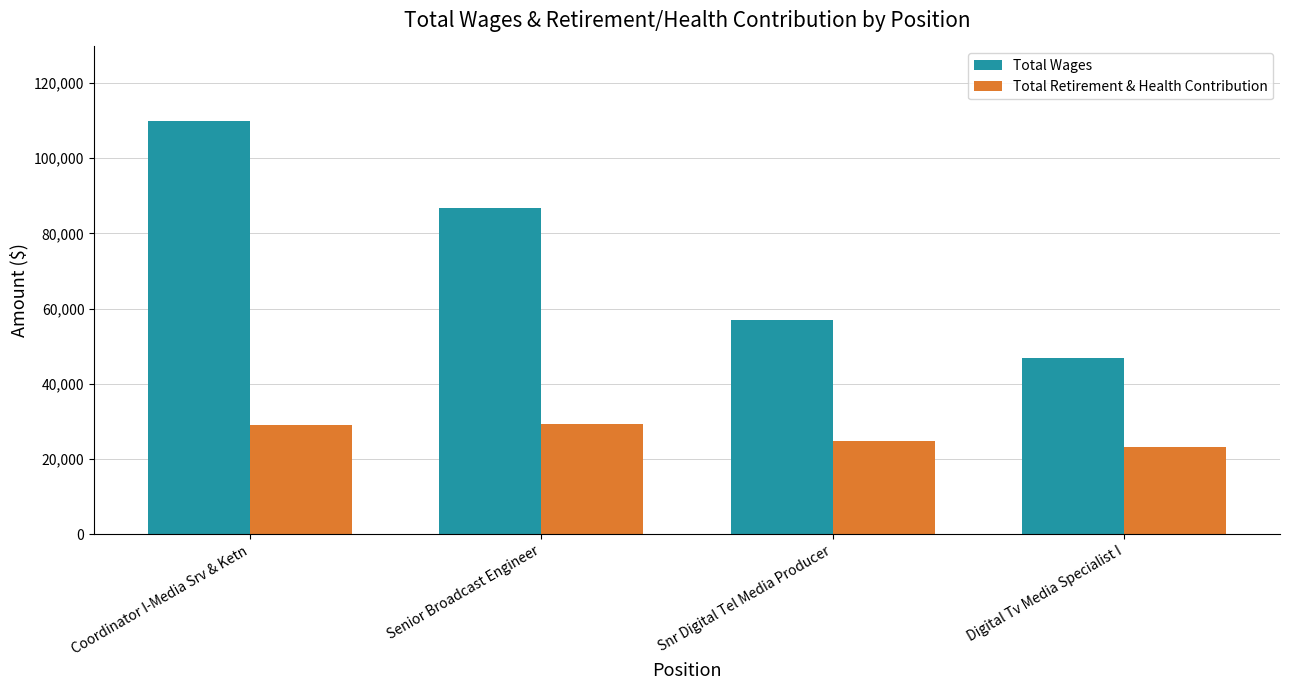

What is the difference between the highest and lowest values at Snr Digital Tel Media Producer?

32363